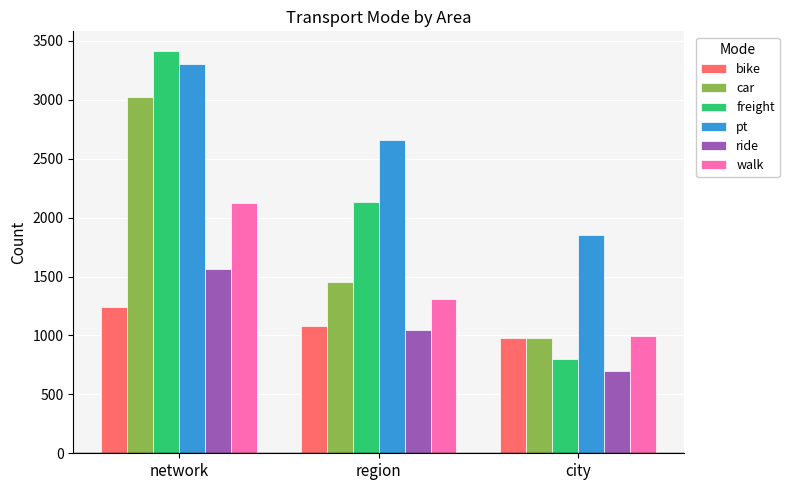

The ride series shows 342 at region. True or false?

False